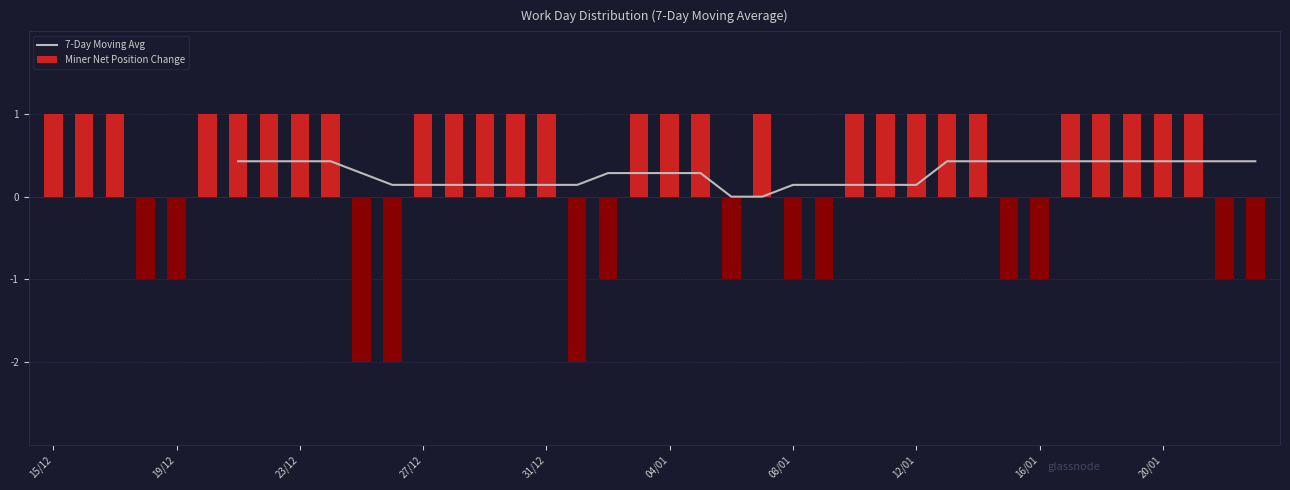

The value of Miner Net Position Change at 31 is -0.4. True or false?

False